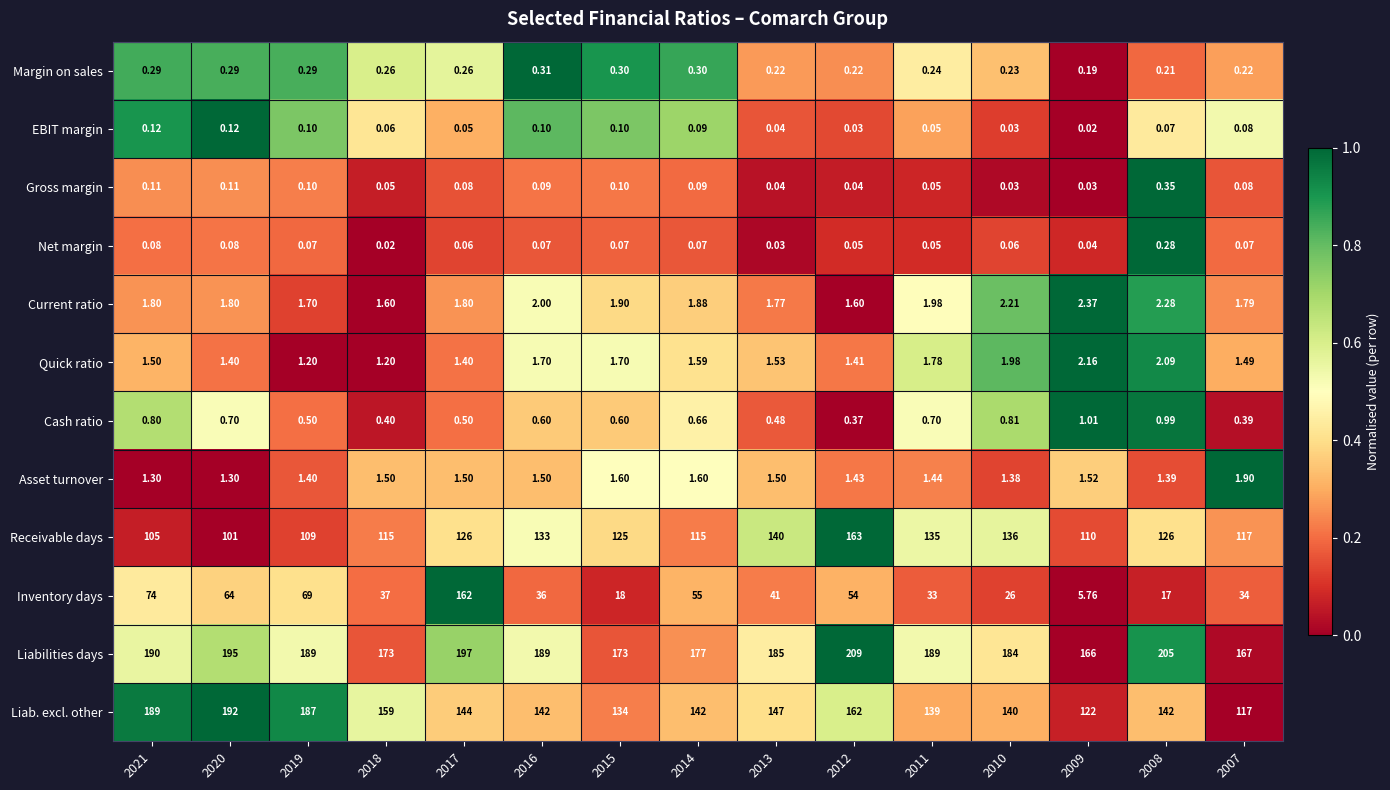

Which label corresponds to the largest value in the chart?

2012